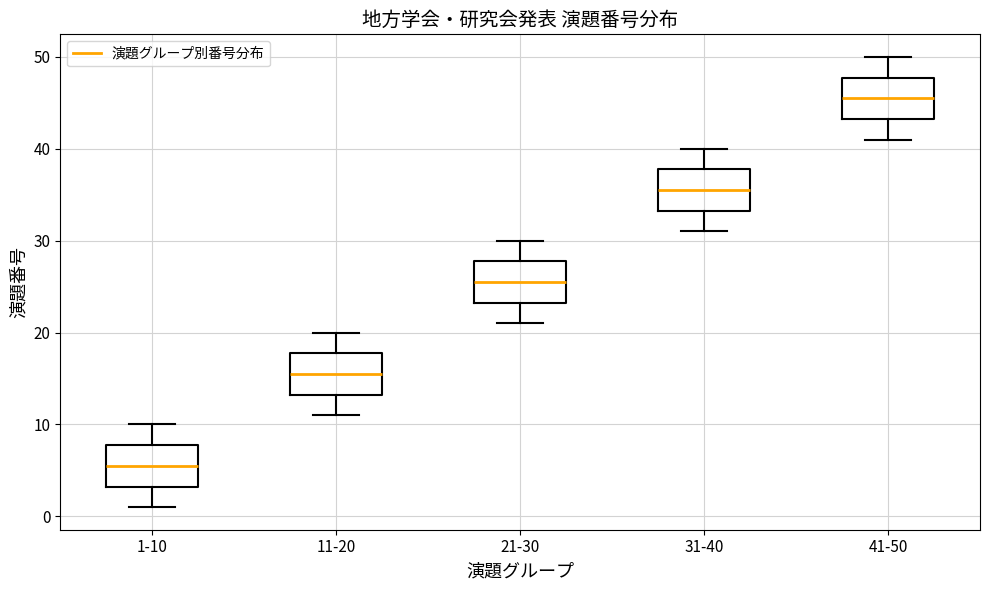

Where is the lower edge of the box for 21-30 on the y-axis? The values are not printed on the chart, so give them approximately, as read against the axis.

23